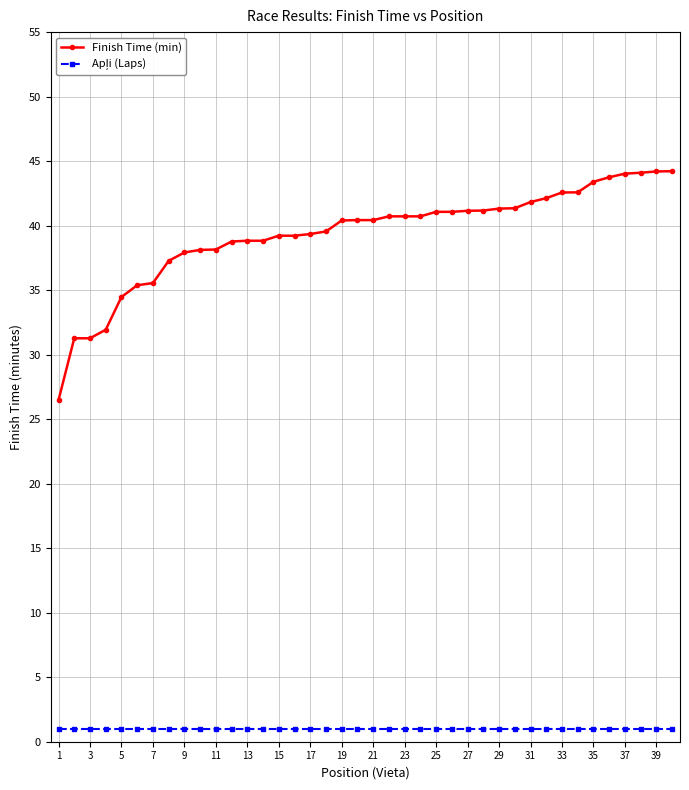

What is the sum of all Finish Time (min) values?

1574.9